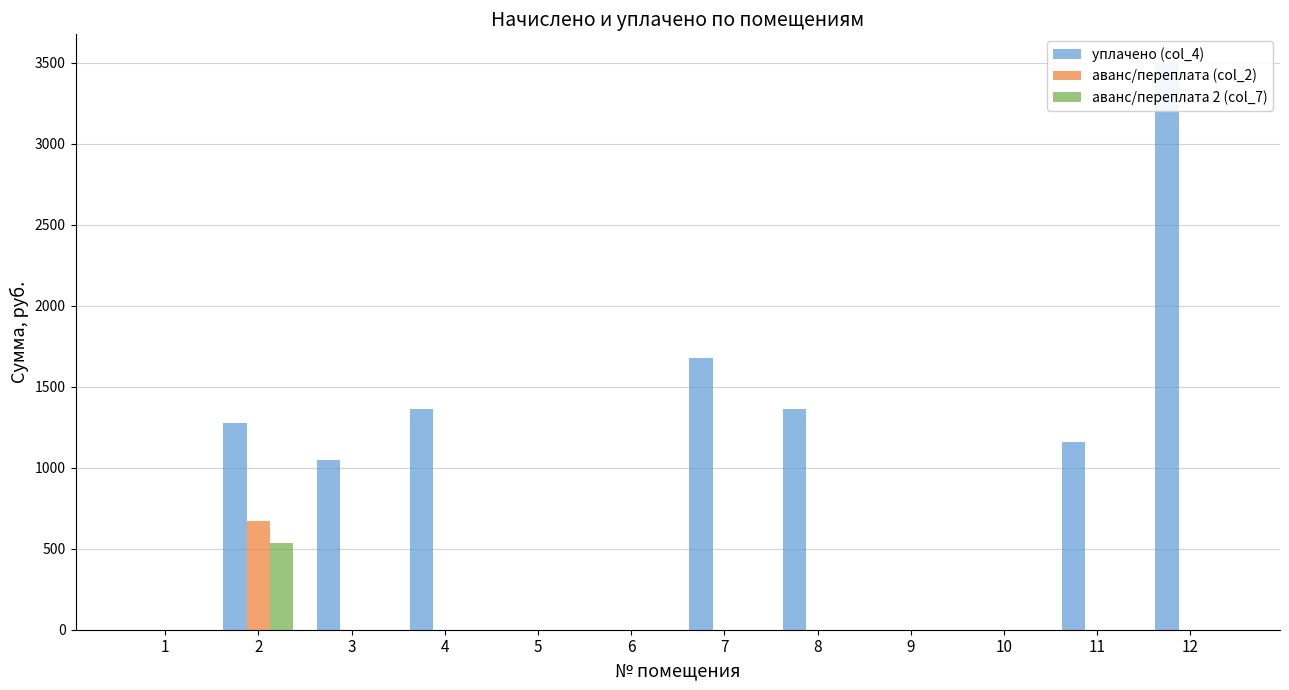

What is the average value of the аванс/переплата 2 (col_7) series?

44.5